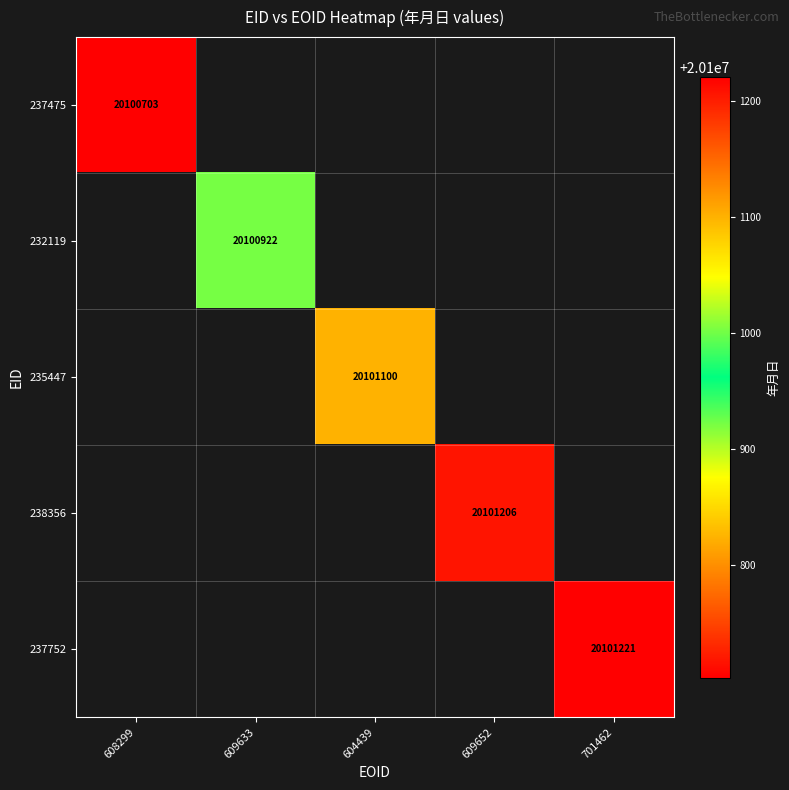

True or false: 237752 has a value of 30004656 at 701462.

False